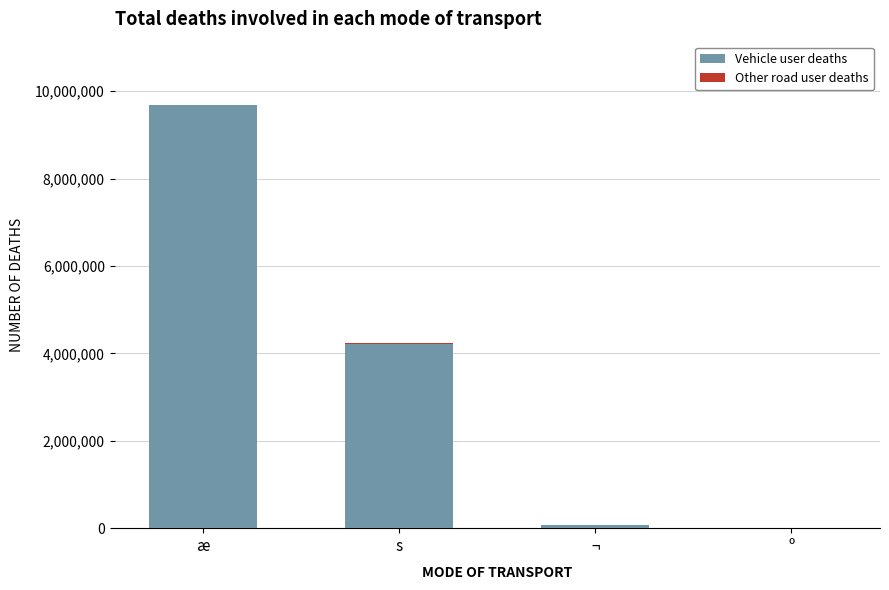

At which category is the sum across all series the highest?

æ